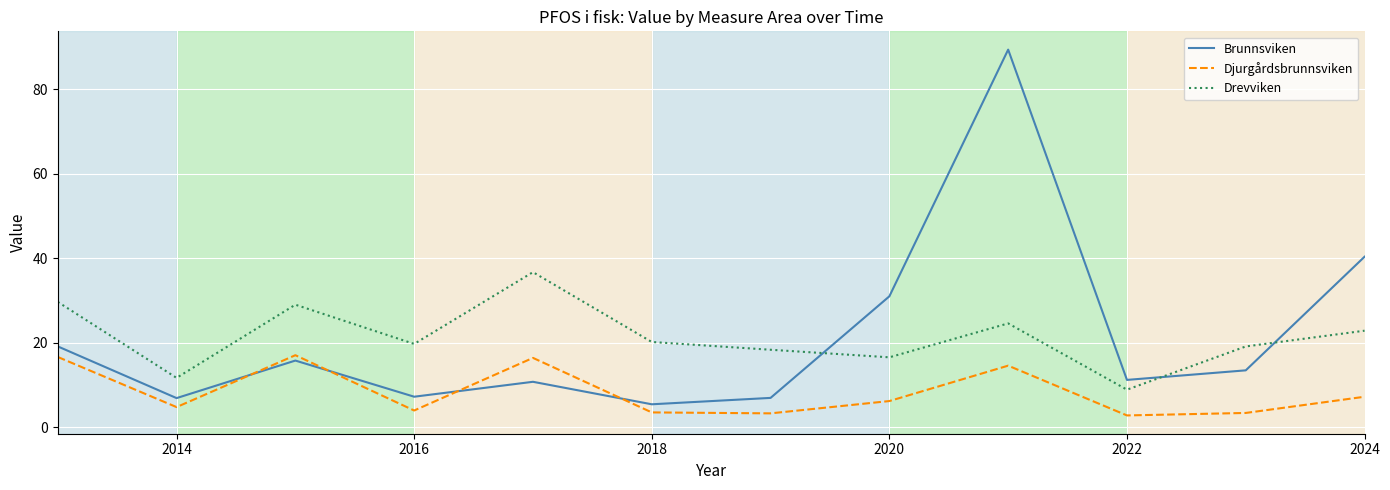

True or false: Drevviken and Djurgårdsbrunnsviken intersect in this chart.

False